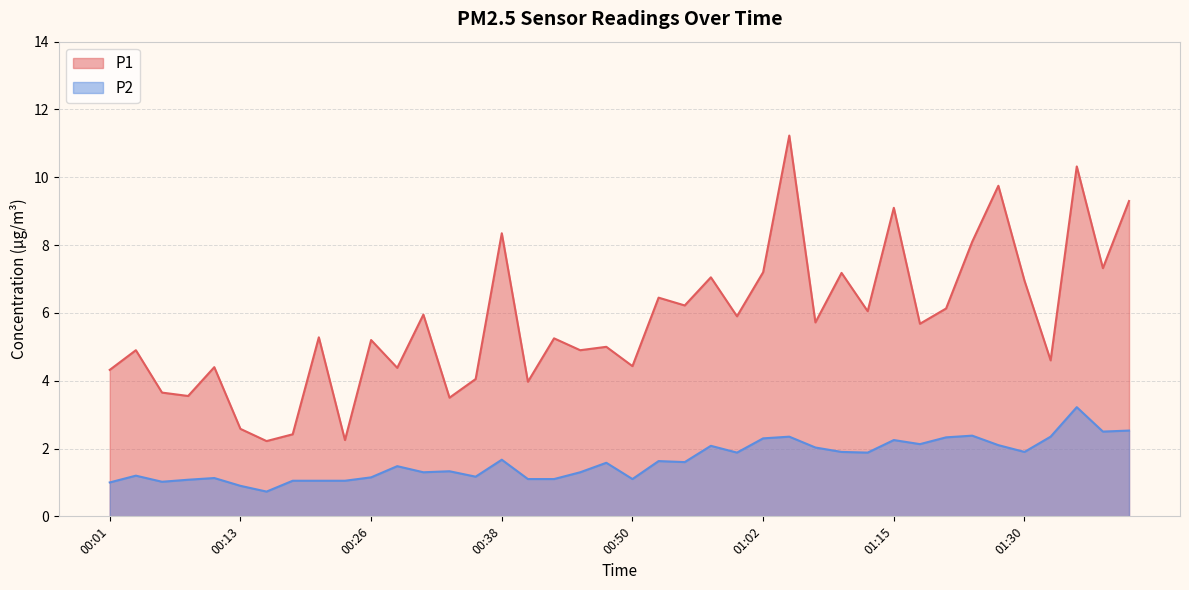

What is the total value across all series at 01:17?

7.8